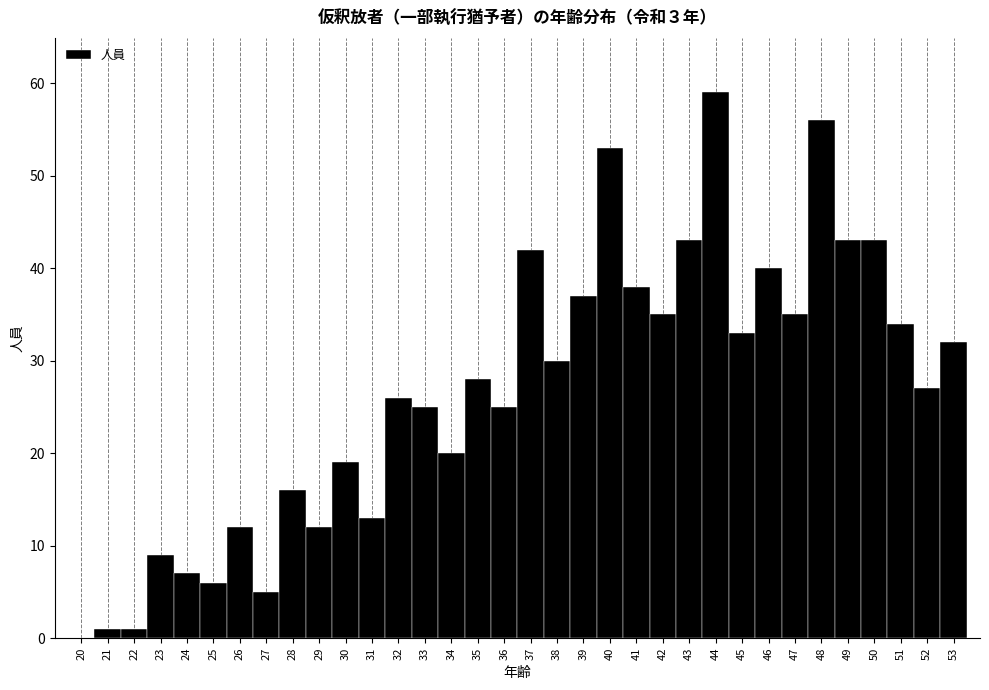

How tall is the bar that spans 47.5 to 48.5 on the x-axis? The values are not printed on the chart, so give them approximately, as read against the axis.

56